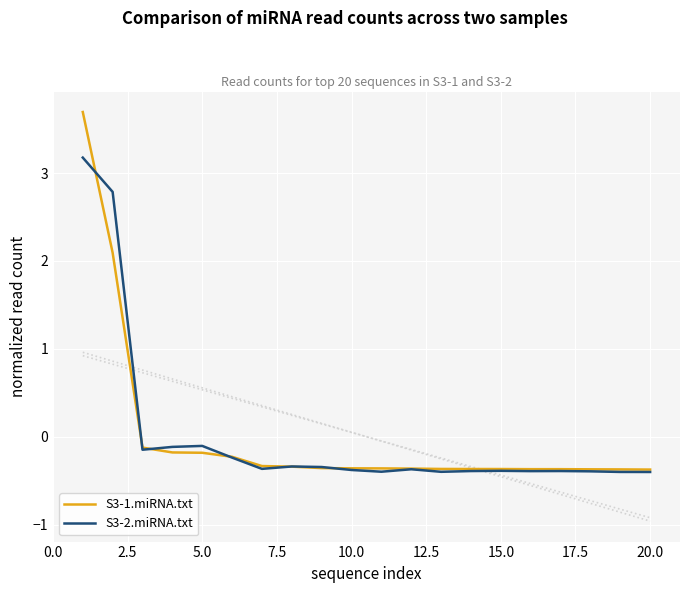

Which series has the largest total across all categories?

S3-1.miRNA.txt